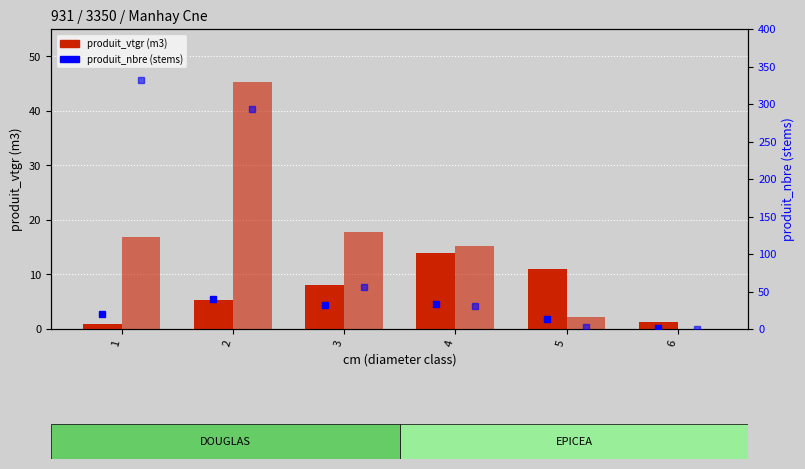

What is the value of the produit_nbre EPICEA bar at the 4th from the left?

31.0